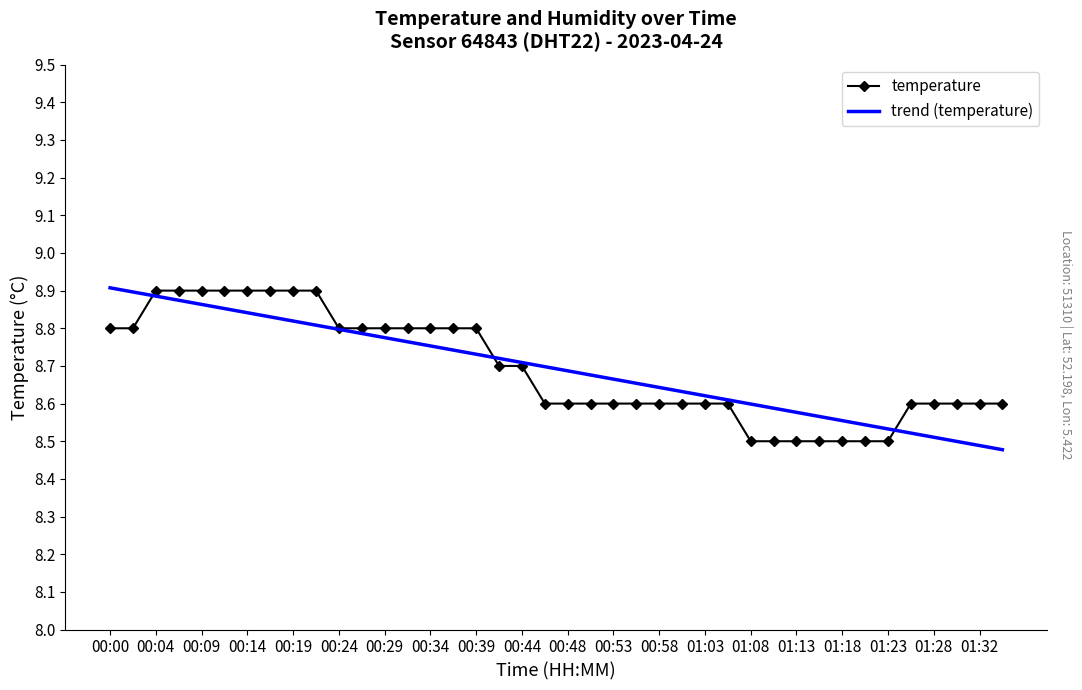

What is the value of the trend (temperature) point at the 2nd from the left?

8.9